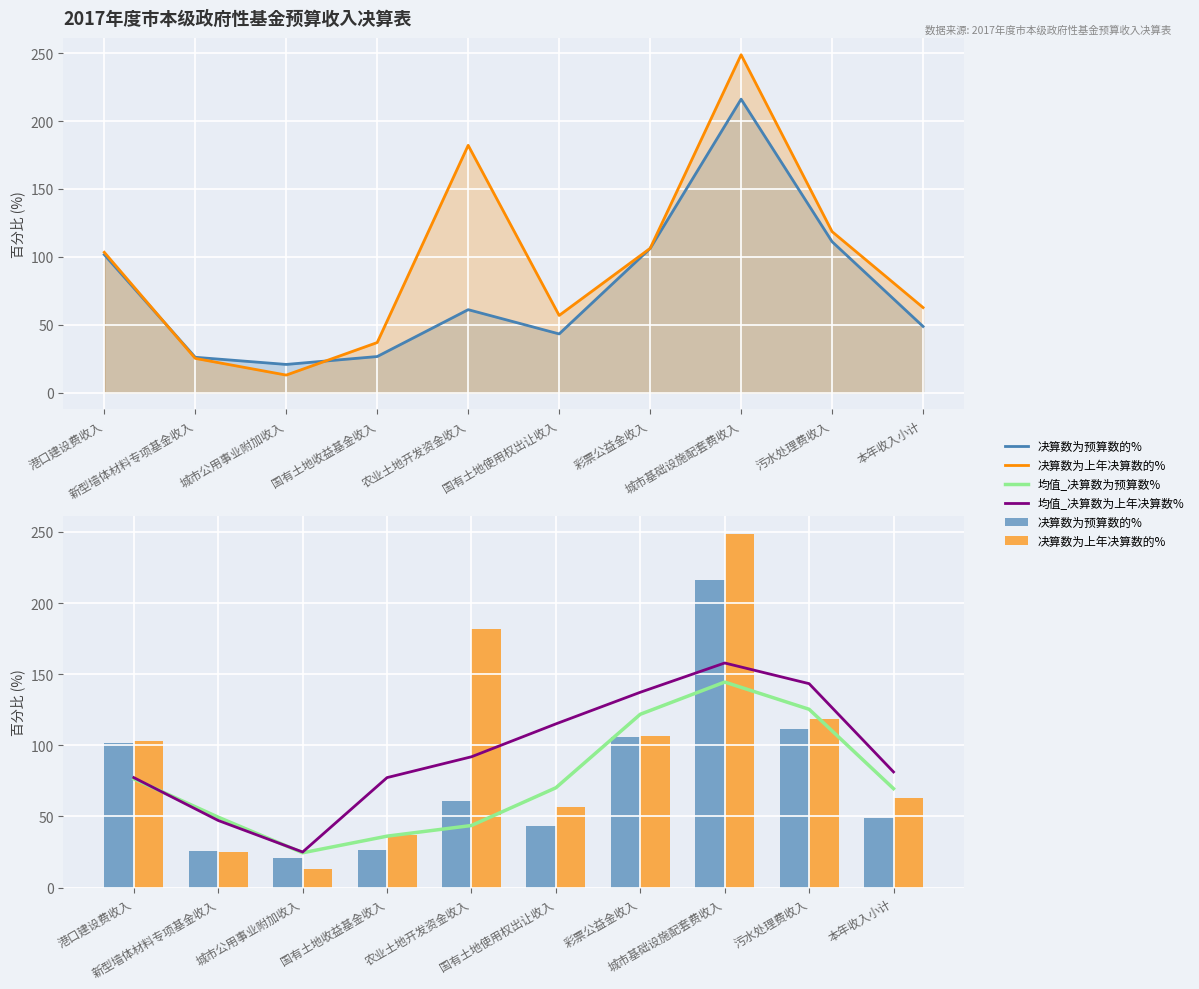

Reading right to left, extract all data points from this chart.

决算数为预算数的%: 48.7	111.1	216.1	106.1	43.2	61.1	26.5	20.7	26.0	101.6
决算数为上年决算数的%: 62.6	118.6	248.8	106.2	56.8	182.1	36.9	12.9	25.2	103.3
均值_决算数为预算数%: 69.5	125.3	144.5	121.8	70.1	43.6	36.1	24.4	49.4	76.4
均值_决算数为上年决算数%: 81.3	143.3	157.9	137.3	115.0	91.9	77.3	25.0	47.1	77.3